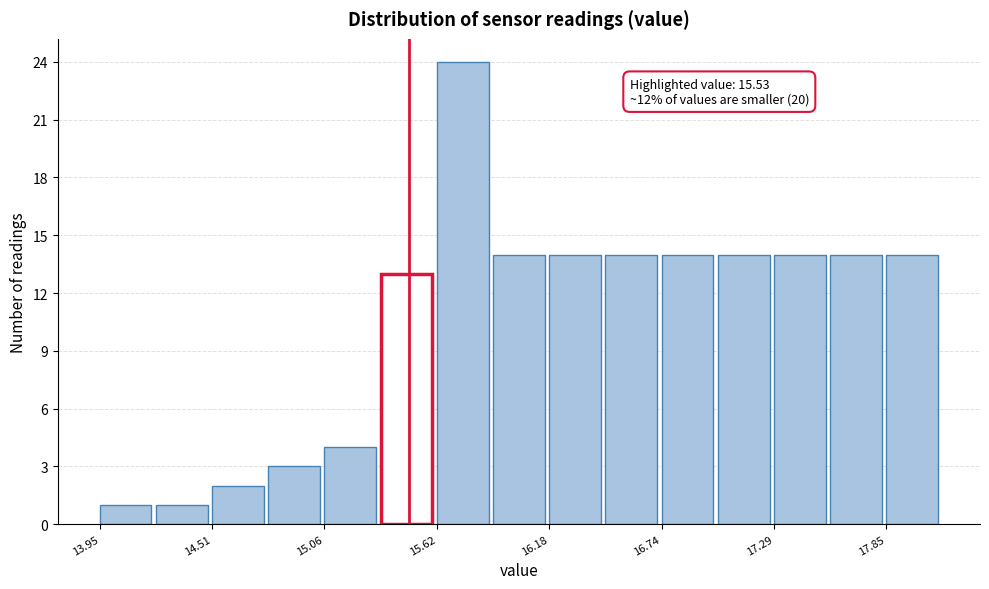

Read against the x-axis, roughly where is the centre of the tallest bar?

15.8